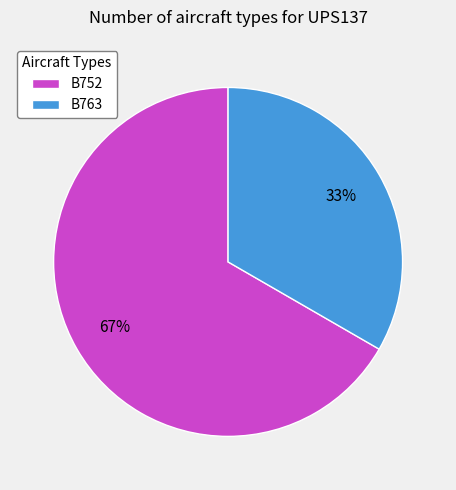

To the nearest percent, what percentage of the pie is B752?

67%